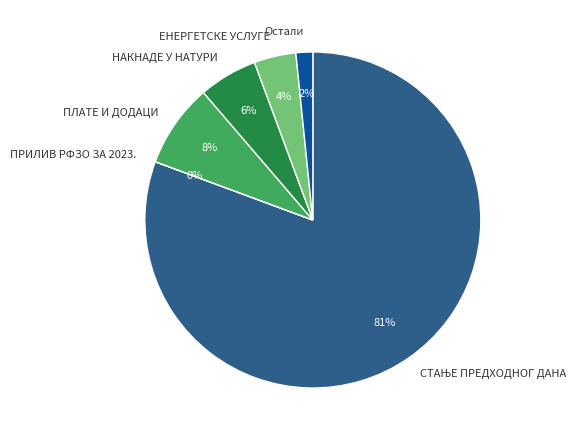

To the nearest percent, what portion does НАКНАДЕ У НАТУРИ represent?

6%